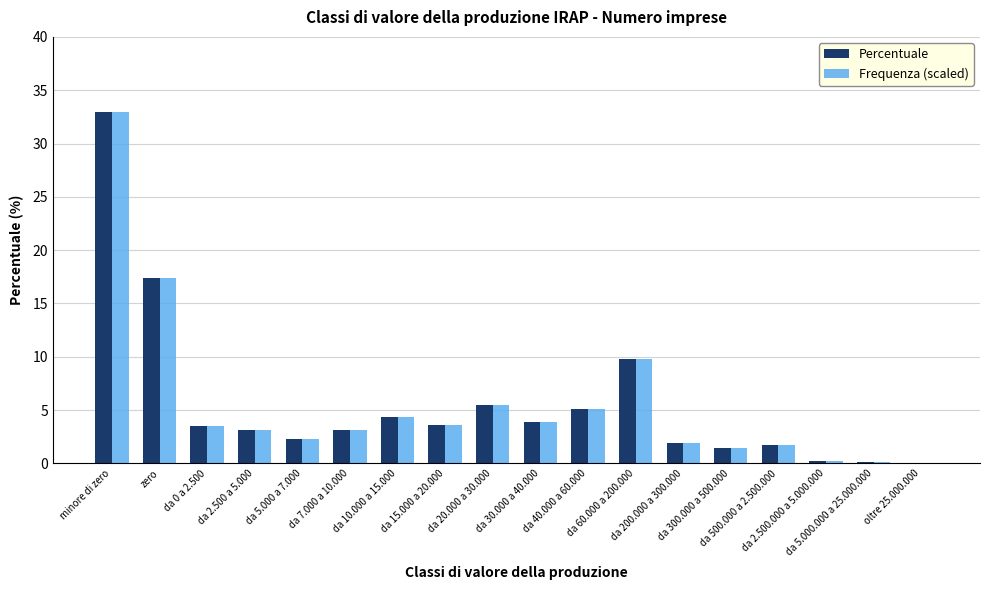

Is it true that Percentuale equals 0.1 at da 5.000.000 a 25.000.000?

True